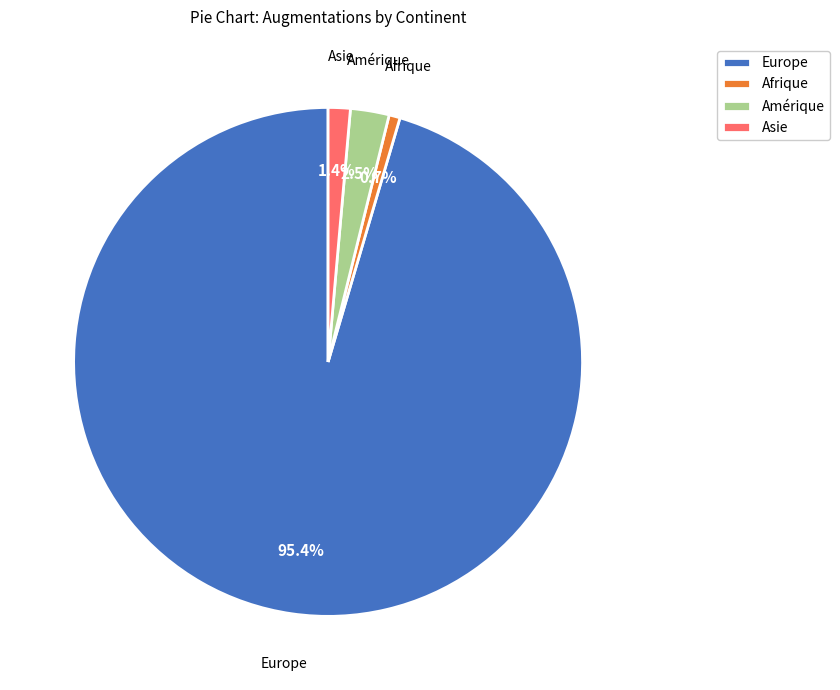

How many slices are in this pie chart?

4